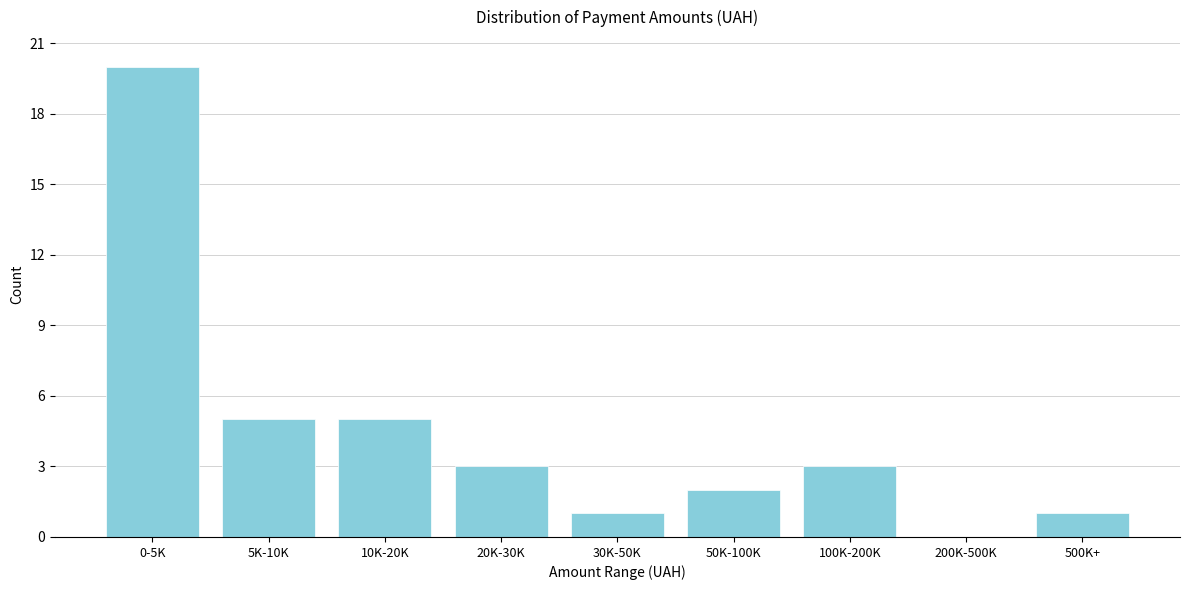

Reading left to right, list all the values displayed in this chart.

0-5K=20	5K-10K=5	10K-20K=5	20K-30K=3	30K-50K=1	50K-100K=2	100K-200K=3	200K-500K=0	500K+=1